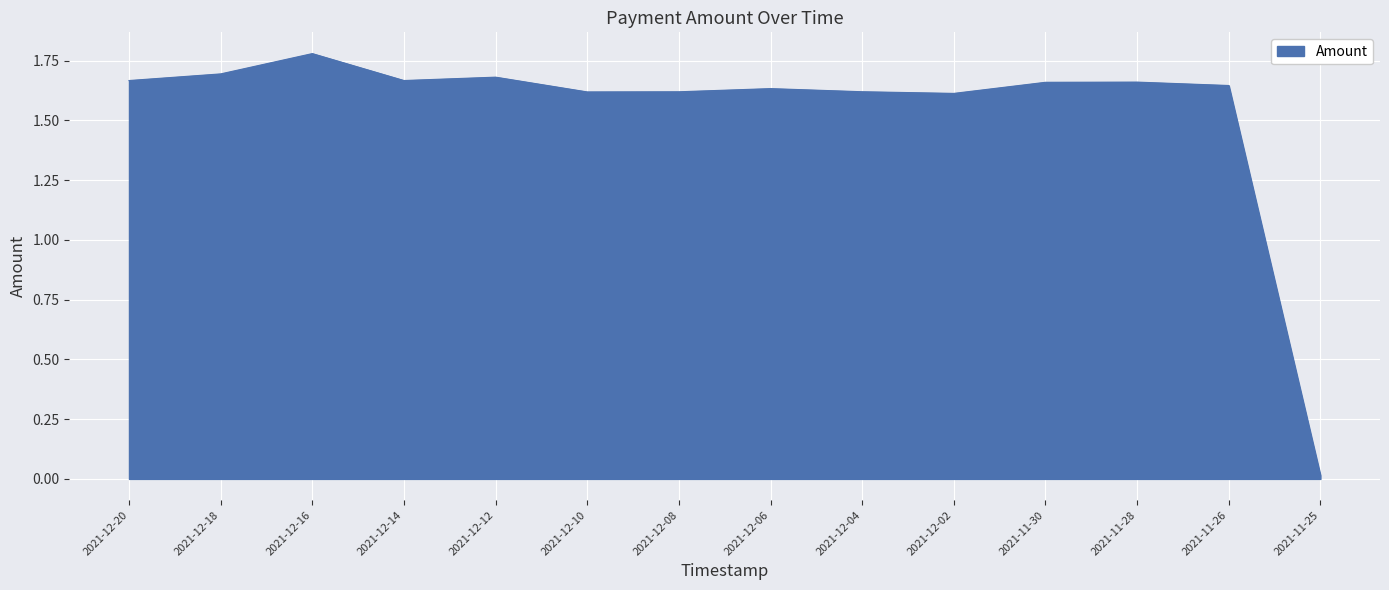

Which category has the lowest value across all series?

2021-11-25